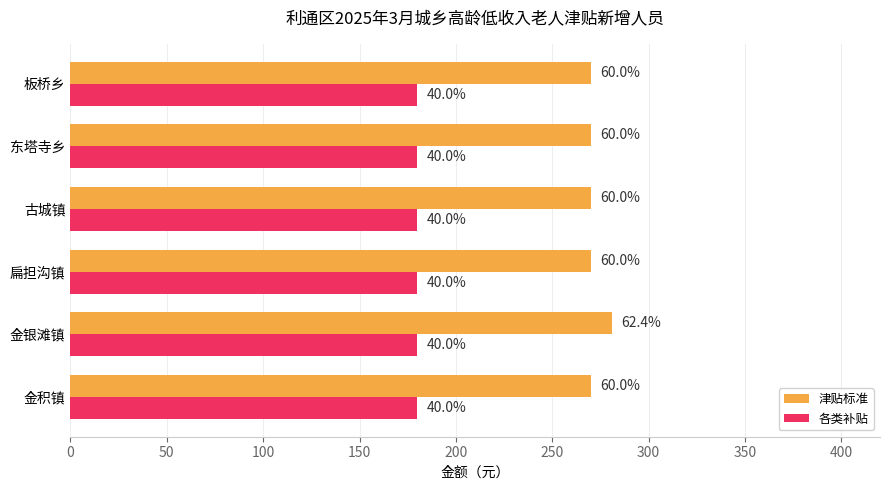

What are all the series names shown in the legend?

津贴标准, 各类补贴